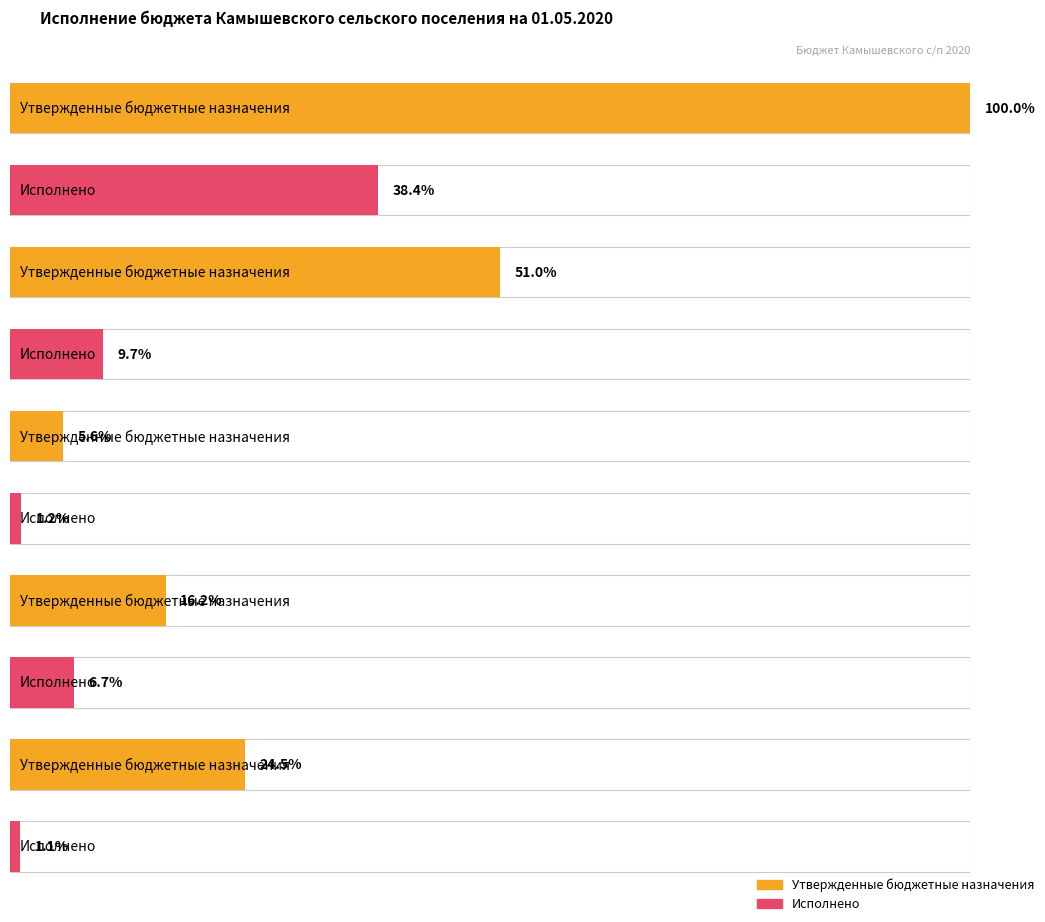

Are the bars horizontal?

Yes